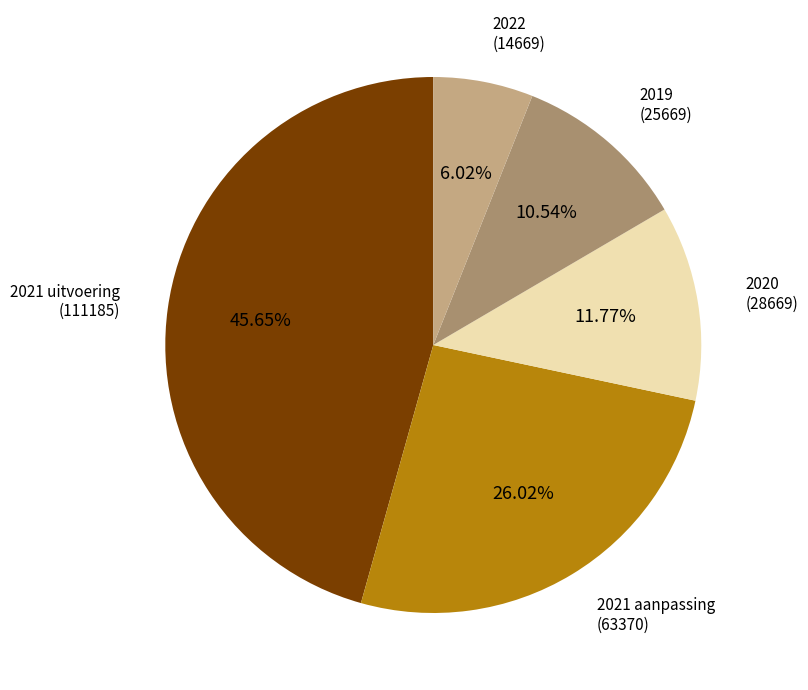

Rank the categories by value from lowest to highest.

2022, 2019, 2020, 2021 aanpassing, 2021 uitvoering